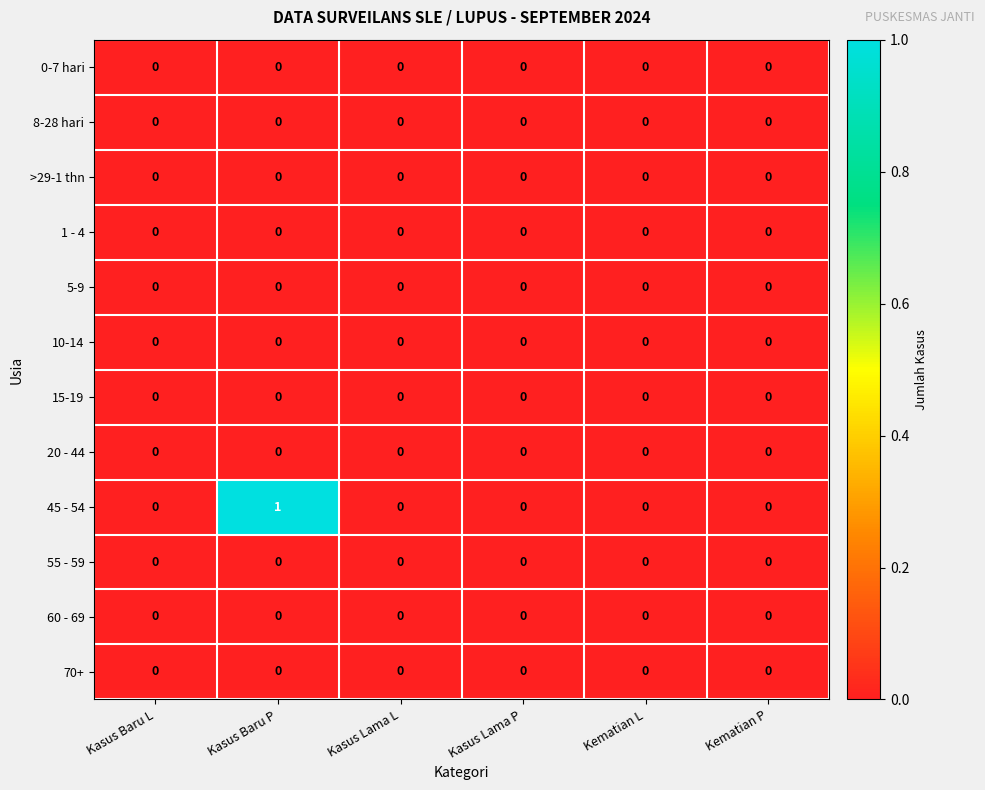

The 45 - 54 series shows 0 at Kasus Lama L. True or false?

True